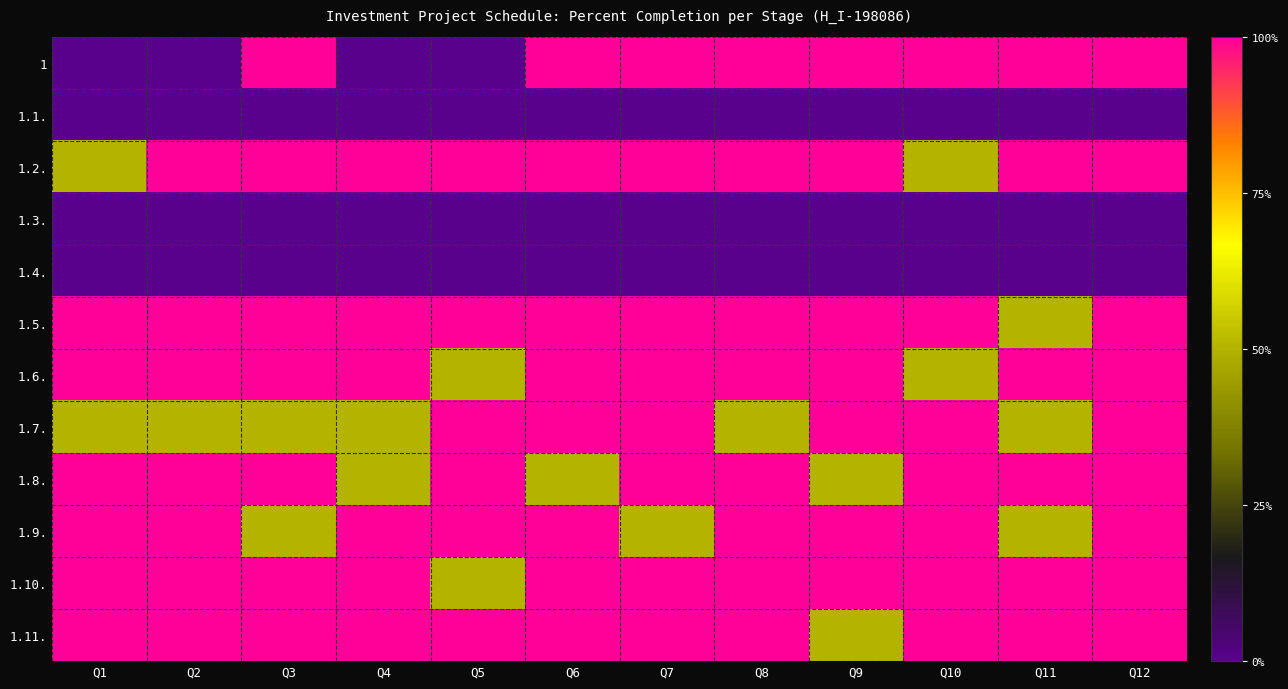

Which series has the largest range (max minus min)?

1